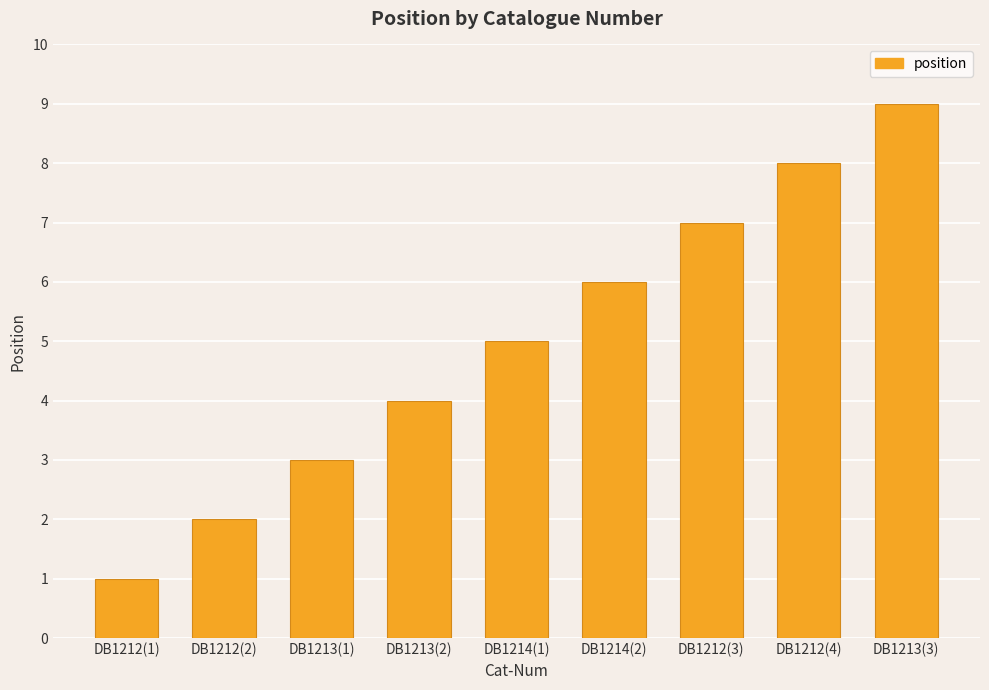

Does the chart contain stacked bars?

No